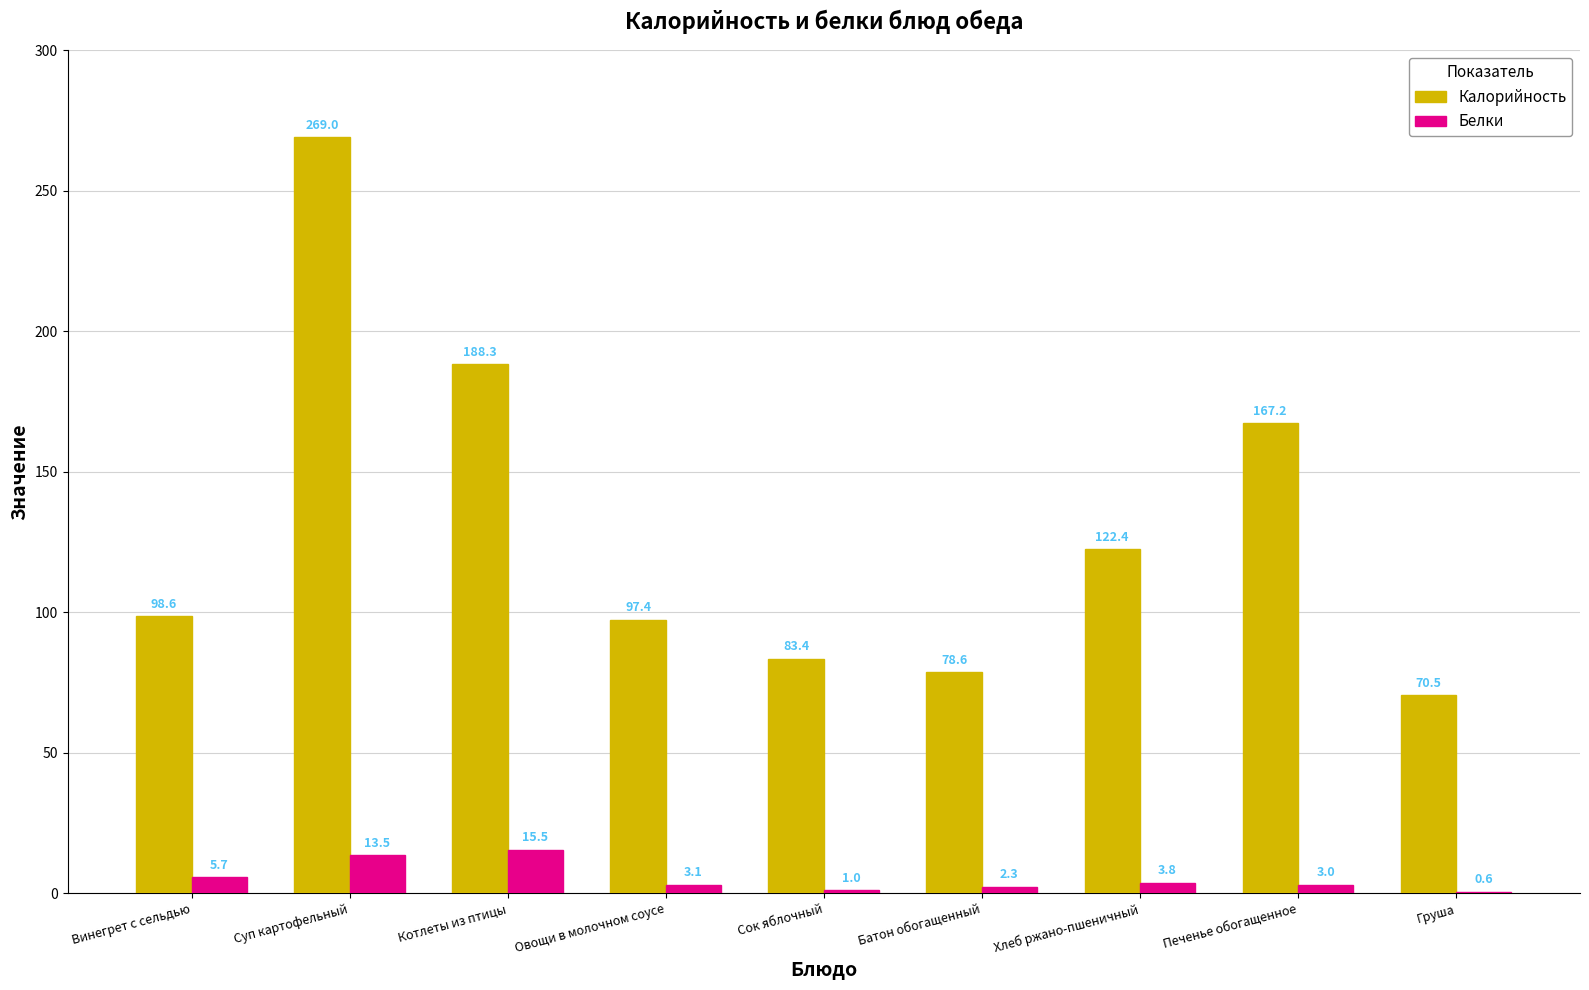

Which series has the widest spread of values?

Калорийность